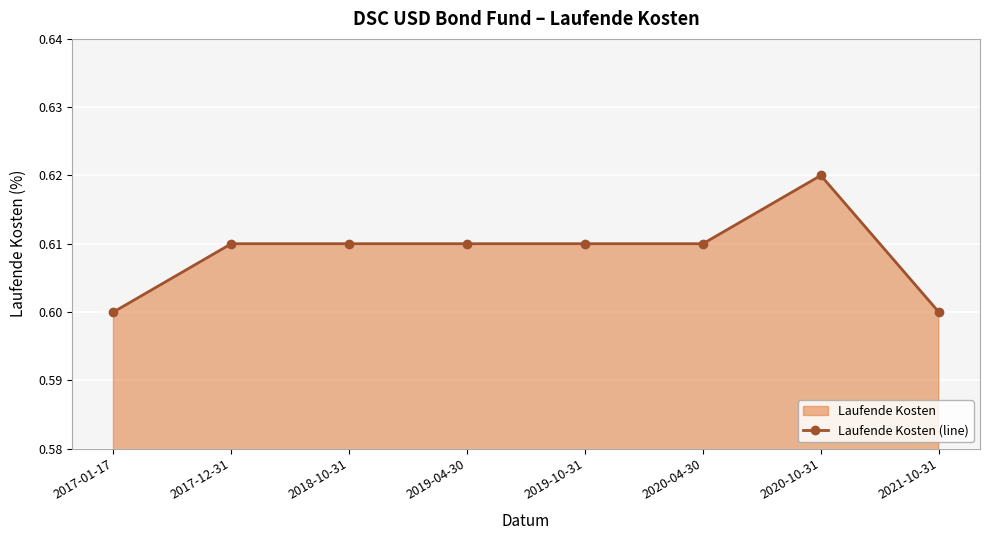

What is the label of the 3rd point from the right?

2020-04-30